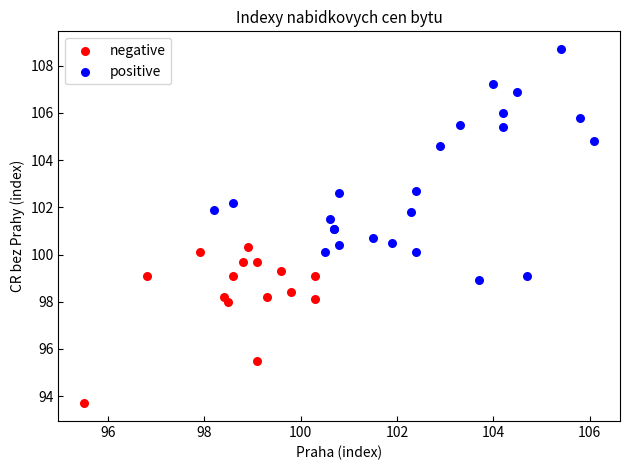

Which series has the largest Y range (max minus min)?

positive